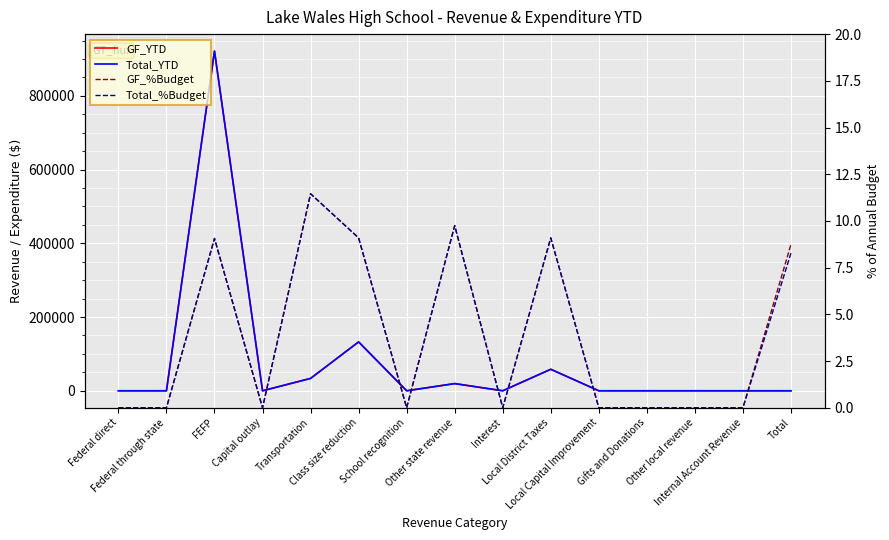

True or false: Total_%Budget and Total_YTD intersect in this chart.

False